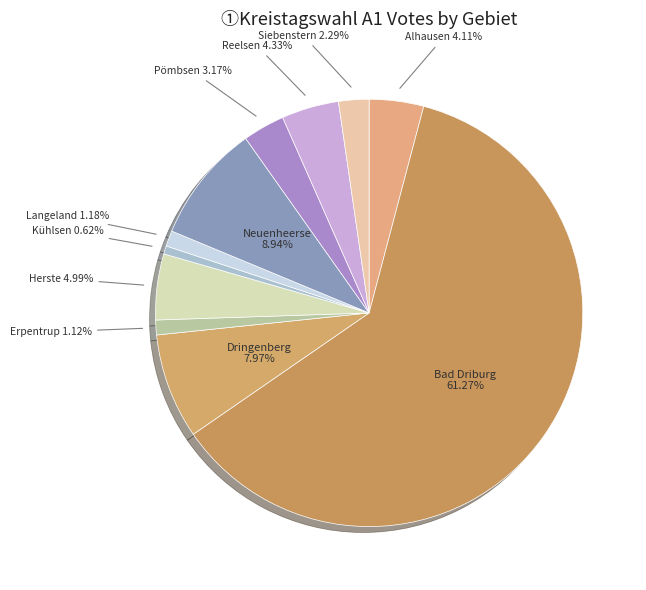

To the nearest percent, what is the difference between the largest and smallest slice percentages?

61%